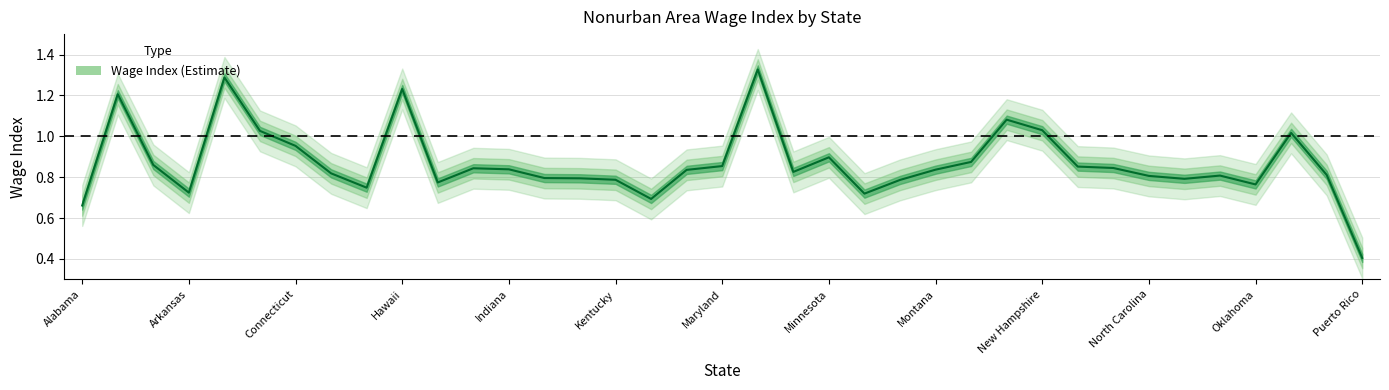

List the labels in order of value, smallest first.

Puerto Rico, Alabama, Louisiana, Mississippi, Arkansas, Georgia, Oklahoma, Idaho, Missouri, Kentucky, North Dakota, Kansas, Iowa, North Carolina, Ohio, Pennsylvania, Florida, Michigan, Maine, Montana, Indiana, Illinois, New York, New Mexico, Maryland, Arizona, Nebraska, Minnesota, Connecticut, Oregon, Colorado, New Hampshire, Nevada, Alaska, Hawaii, California, Massachusetts